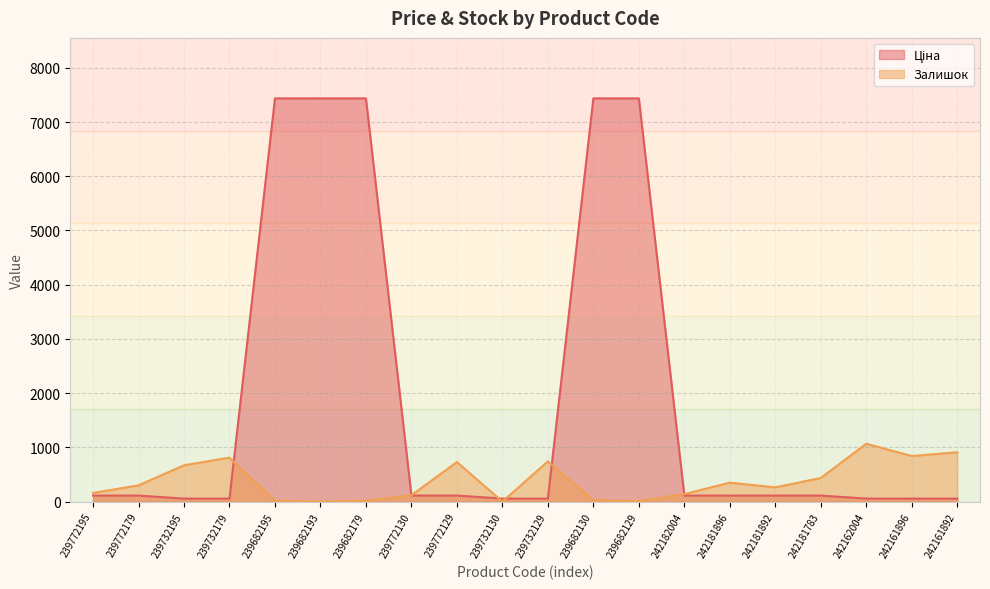

What is the label of the 8th point from the right?

239682129